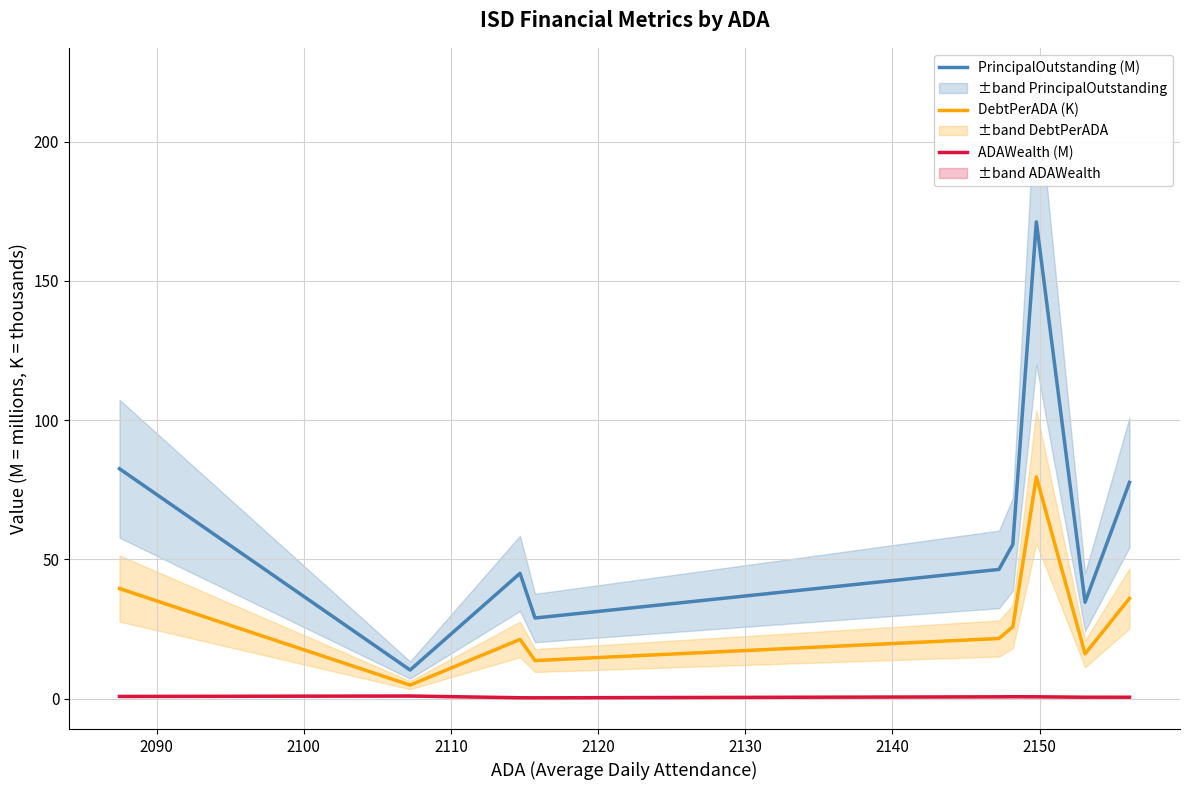

True or false: PrincipalOutstanding (M) and ADAWealth (M) intersect in this chart.

False